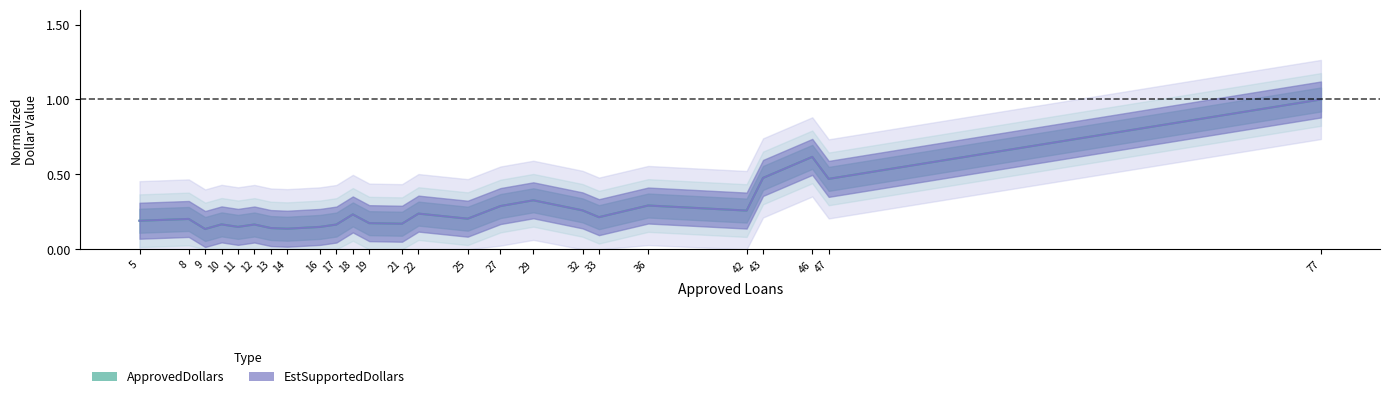

In ApprovedDollars, how many points are lower than both neighbors (excluding endpoints)?

8